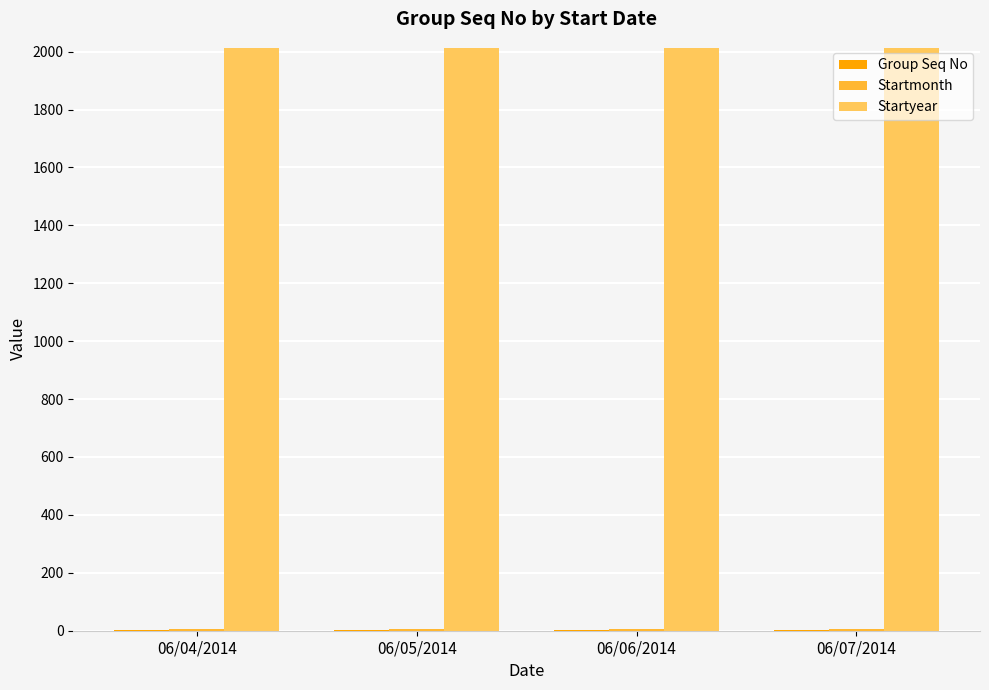

Which series has the largest total across all categories?

Startyear